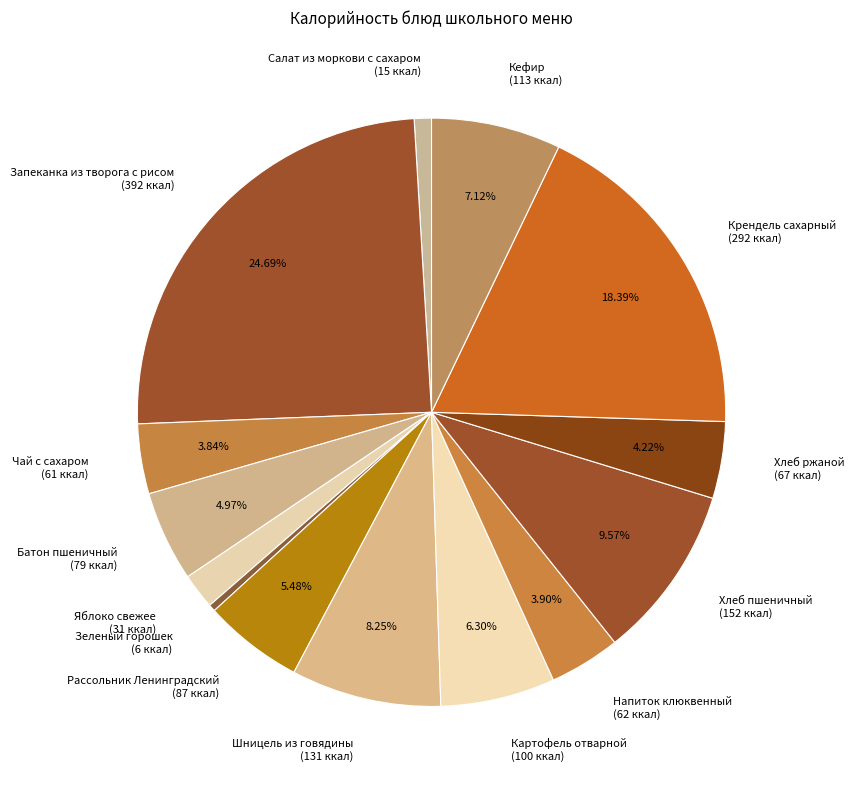

How many segments does this pie chart have?

14